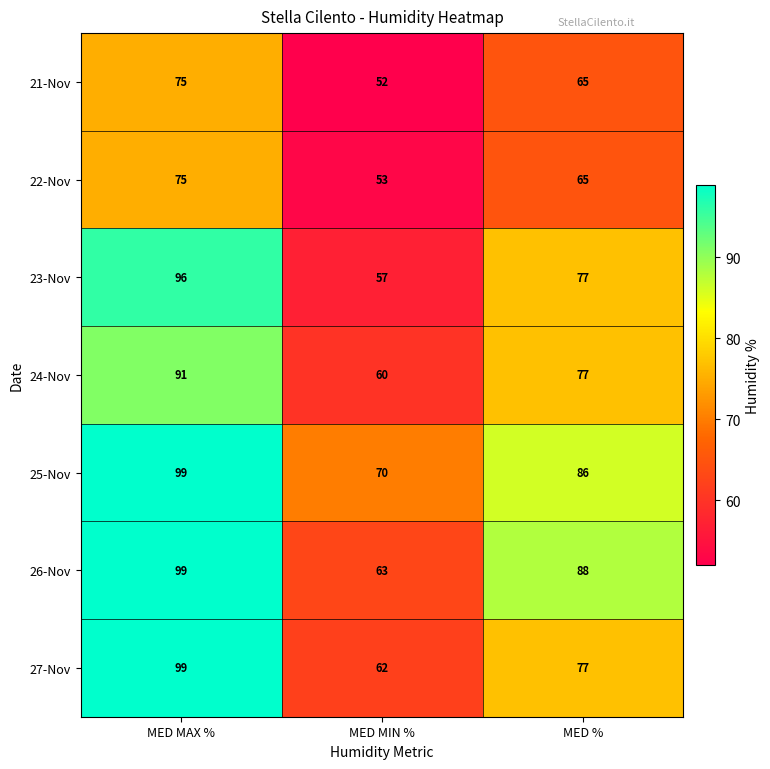

Where is 25-Nov nearest to the value 84?

MED %